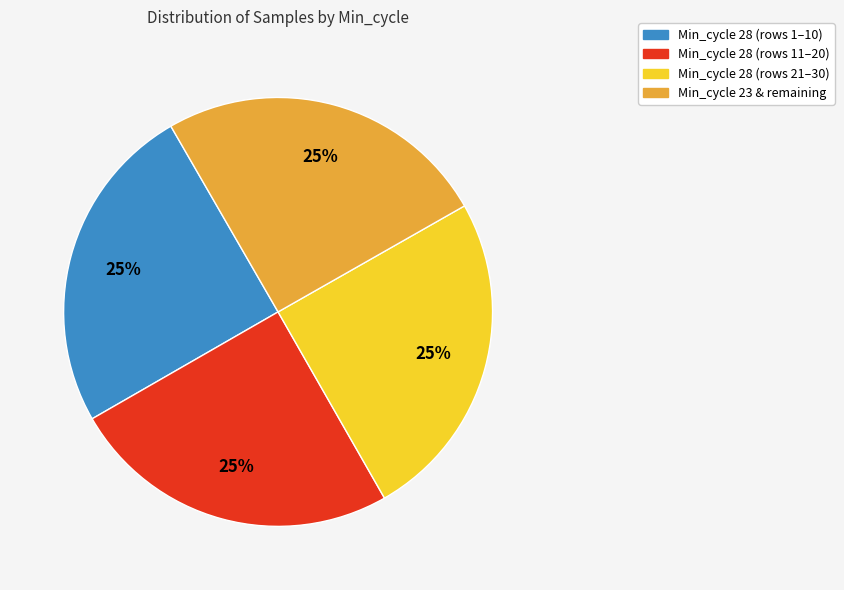

How many slices are in this pie chart?

4